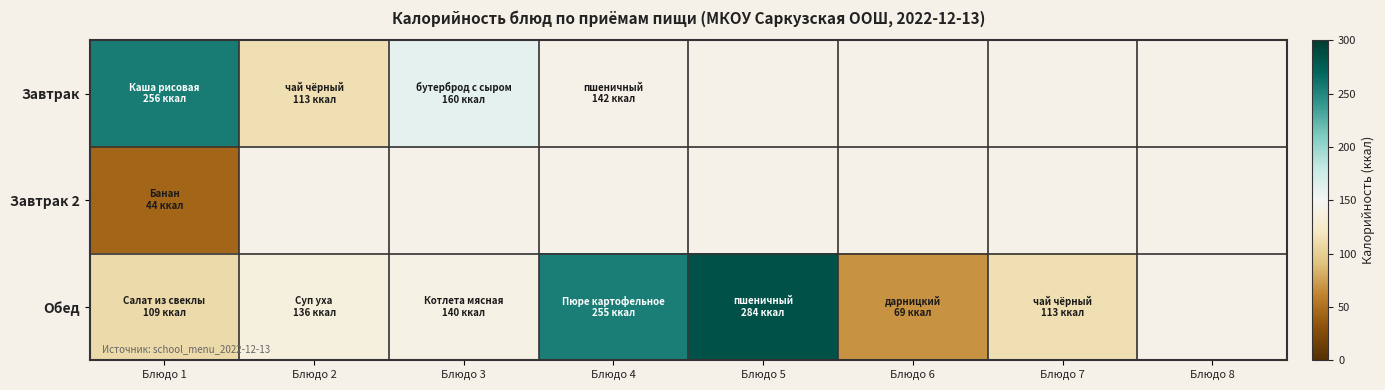

List the labels in order of Завтрак 2 value, largest first.

Блюдо 1, Блюдо 2, Блюдо 3, Блюдо 4, Блюдо 5, Блюдо 6, Блюдо 7, Блюдо 8